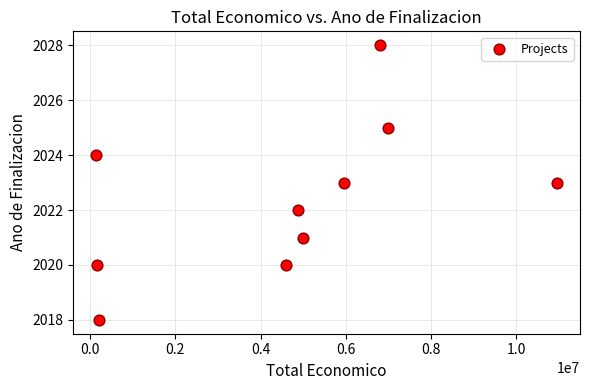

What is the average X value?

4572727